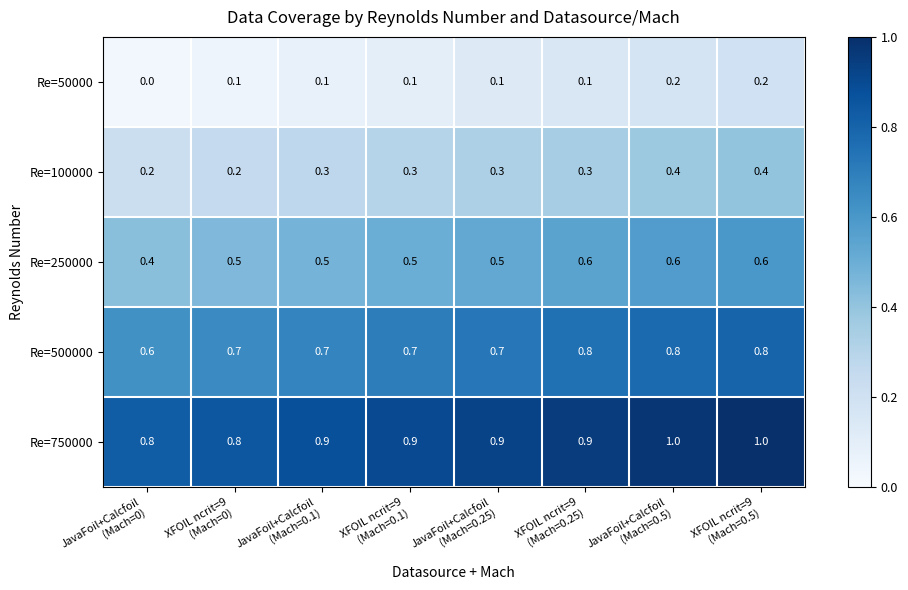

How many Re=100000 values are between 0 and 1?

8